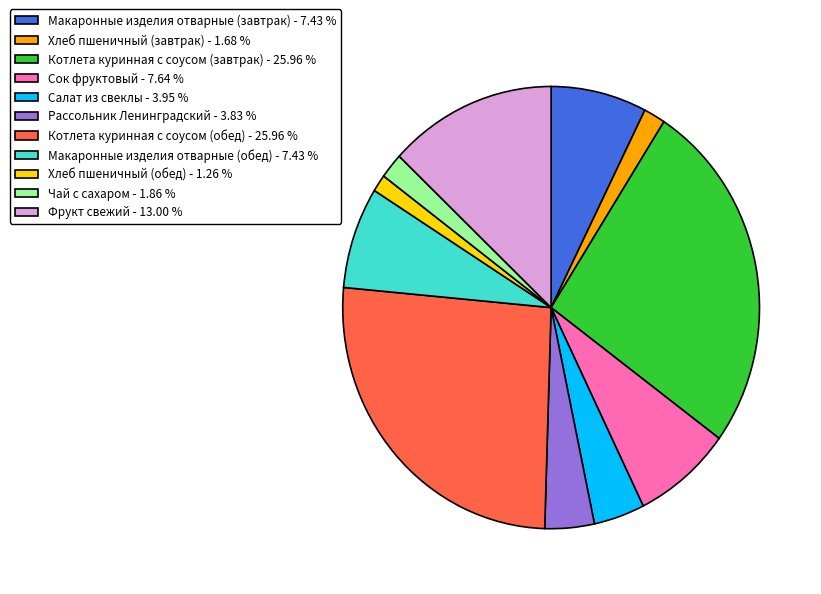

Which has a higher value, Котлета куринная с соусом (обед) - 25.96 % or Фрукт свежий - 13.00 %?

Котлета куринная с соусом (обед) - 25.96 %